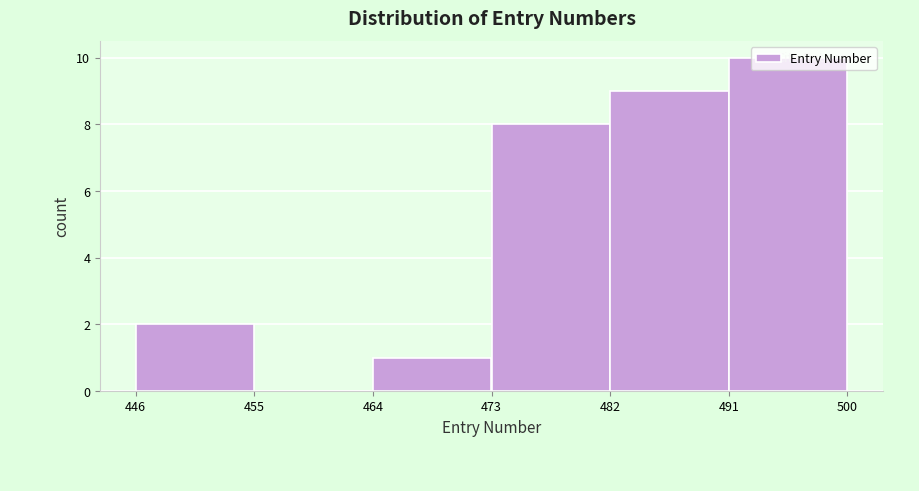

What is the height of the bar covering 491 to 500 on the x-axis? The values are not printed on the chart, so give them approximately, as read against the axis.

10